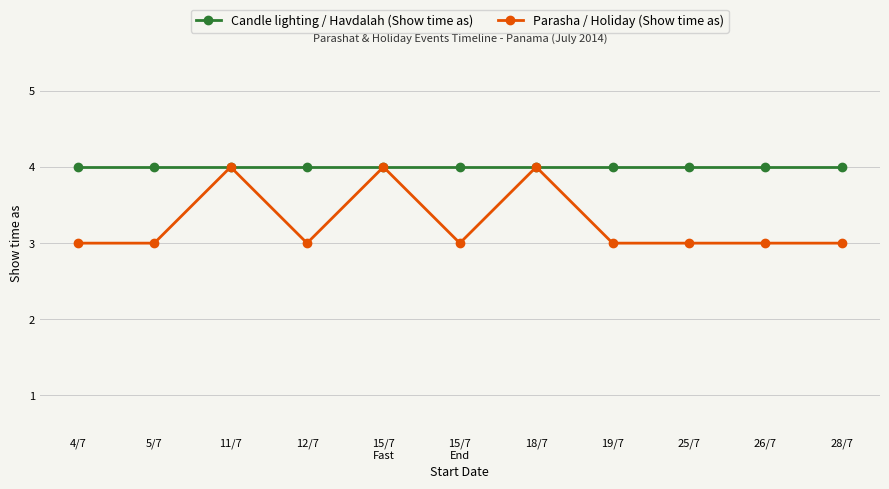

True or false: Parasha / Holiday (Show time as) has more than 0 points higher than both neighbors.

True